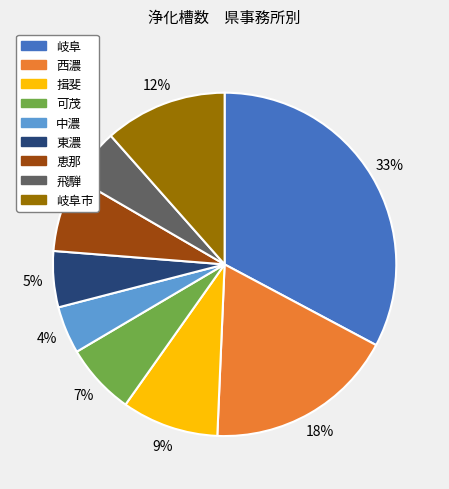

Is there a majority slice in this chart?

No